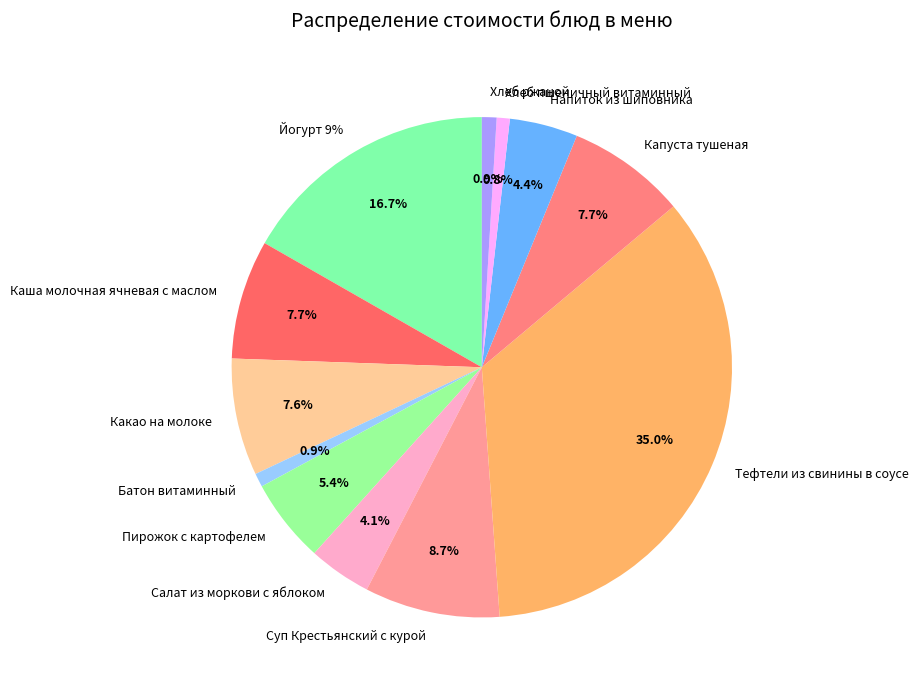

Approximately how many times larger is the value at Капуста тушеная compared to Какао на молоке?

1.0